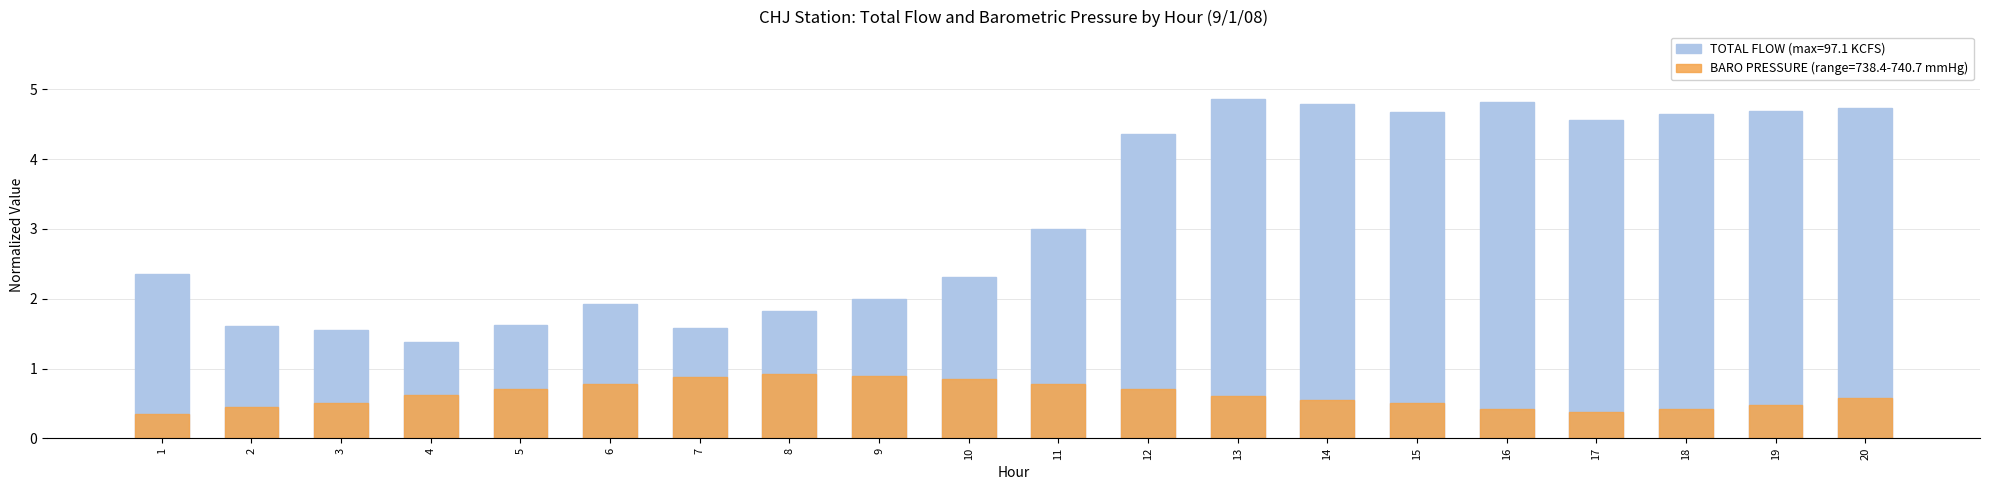

How many data points does each series have?

20